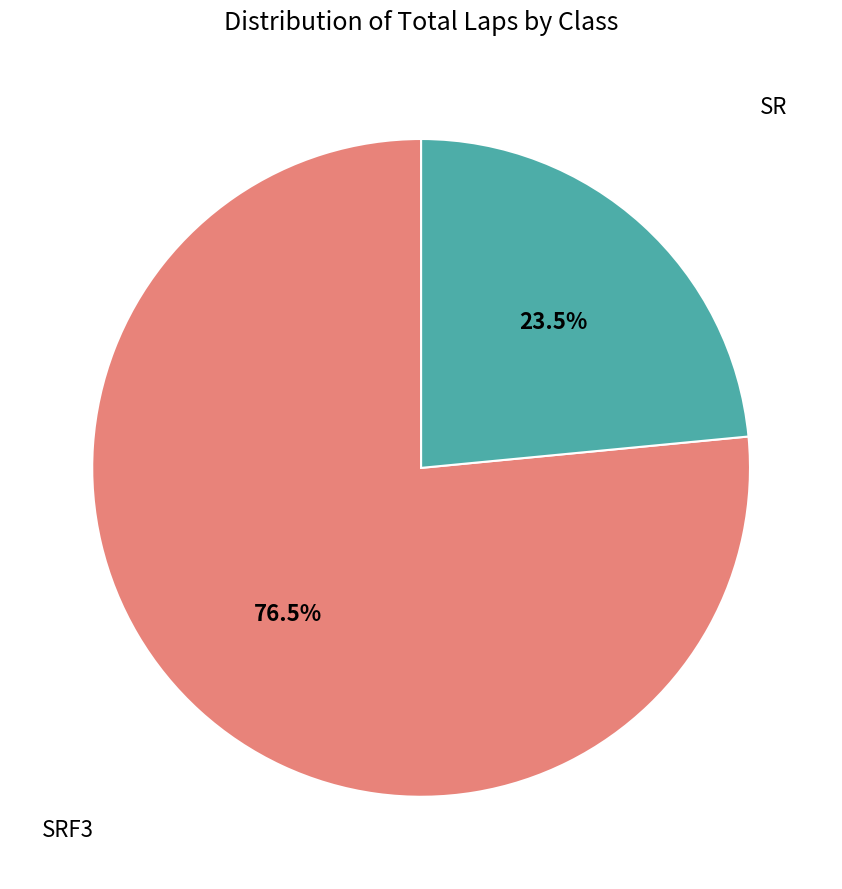

How many segments does this pie chart have?

2